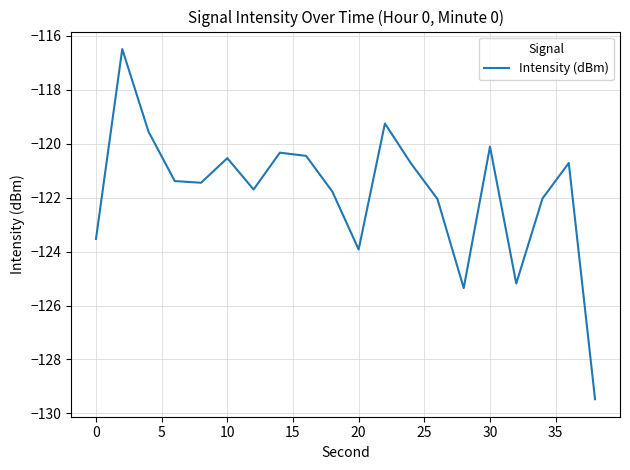

Reading right to left, list all the values displayed in this chart.

-129.5	-120.7	-122.0	-125.2	-120.1	-125.4	-122.0	-120.7	-119.2	-123.9	-121.8	-120.4	-120.3	-121.7	-120.5	-121.4	-121.4	-119.5	-116.5	-123.5